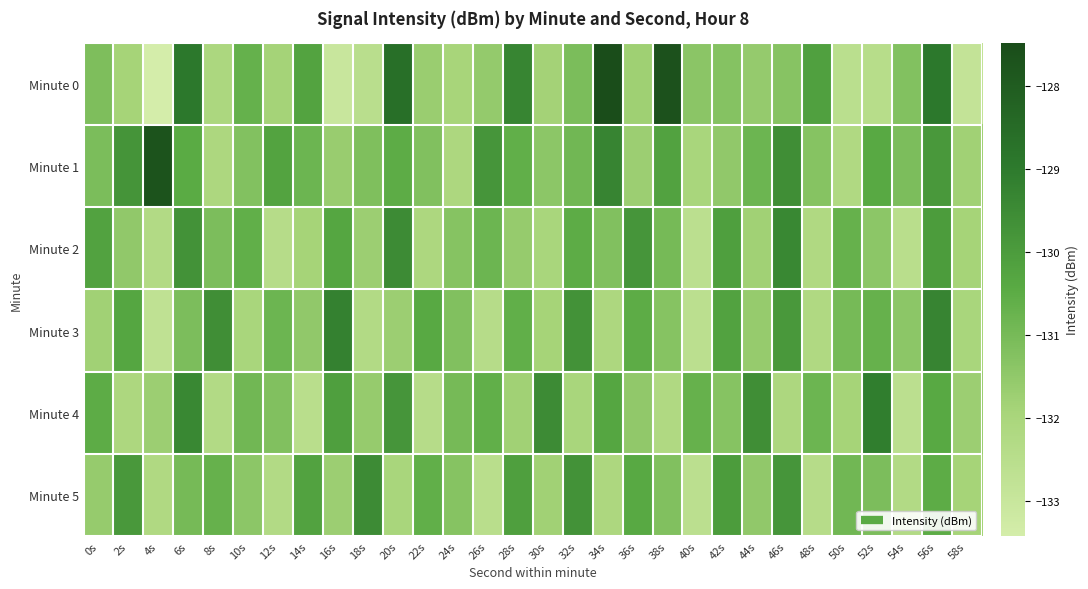

What is the greatest value displayed?

-127.5